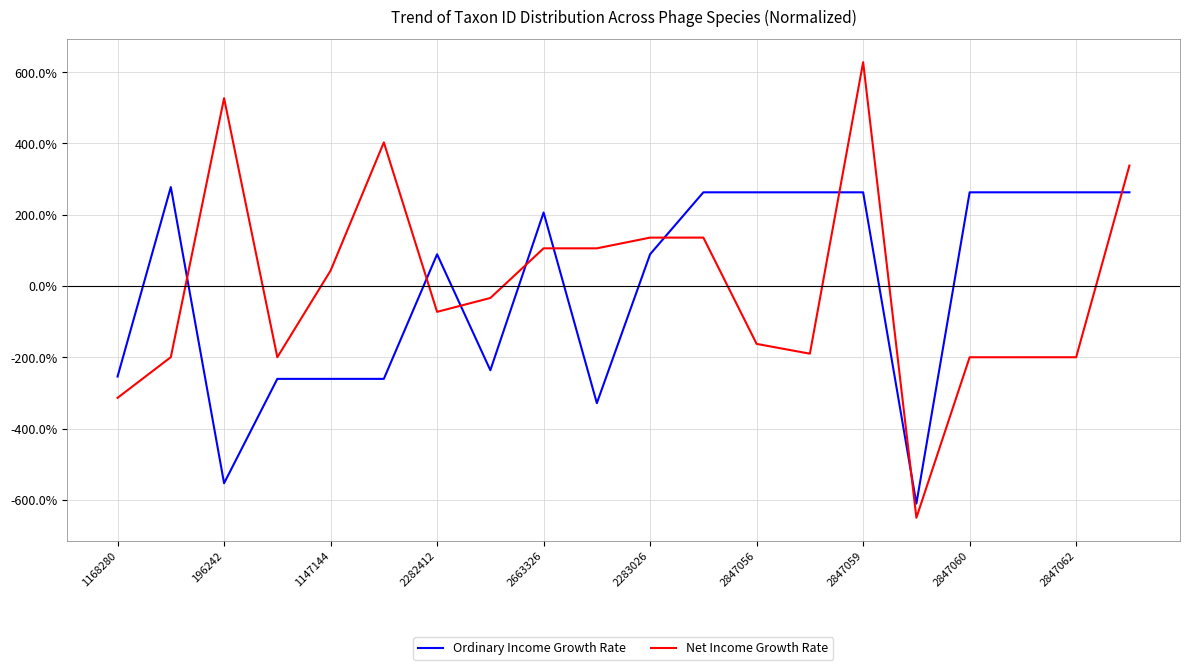

Rank the series by their maximum value, from highest to lowest.

Net Income Growth Rate, Ordinary Income Growth Rate